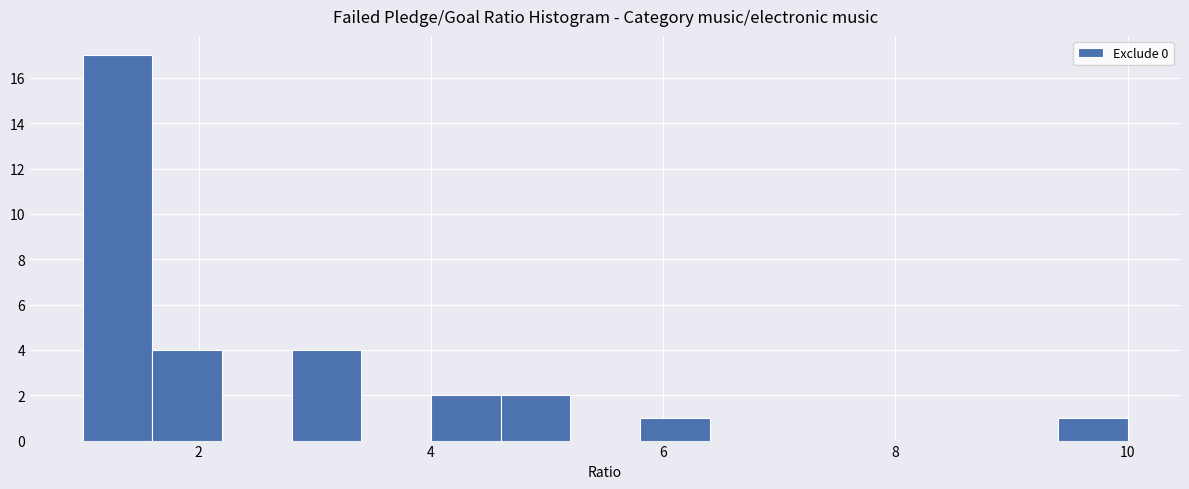

Read against the x-axis, roughly where is the centre of the tallest bar?

1.4